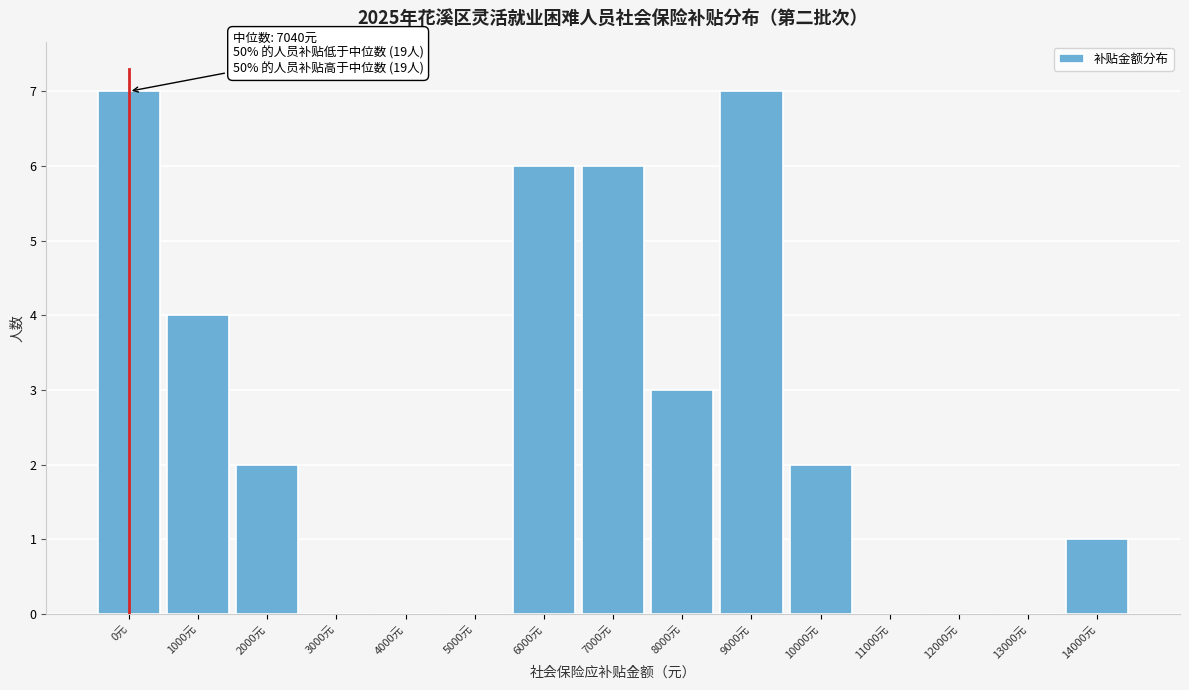

Reading right to left, what are all the values shown in this chart?

14000元=1	13000元=0	12000元=0	11000元=0	10000元=2	9000元=7	8000元=3	7000元=6	6000元=6	5000元=0	4000元=0	3000元=0	2000元=2	1000元=4	0元=7